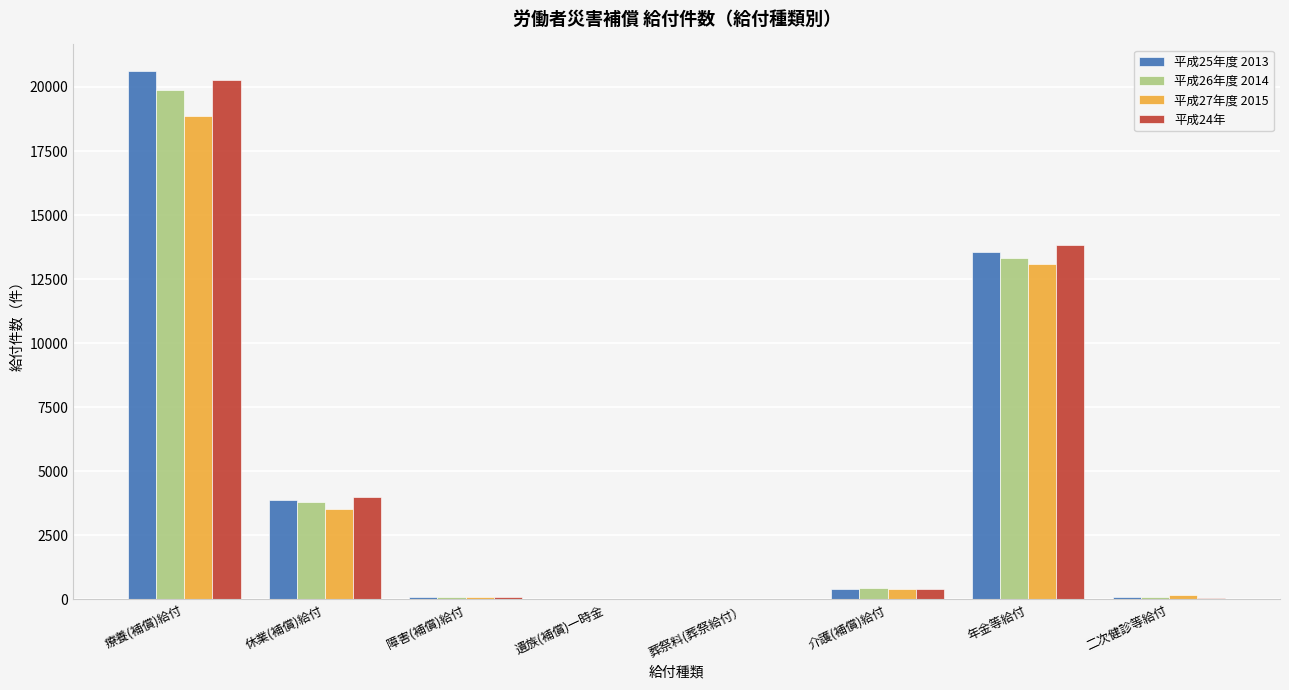

Which category has the highest value across all series?

療養(補償)給付